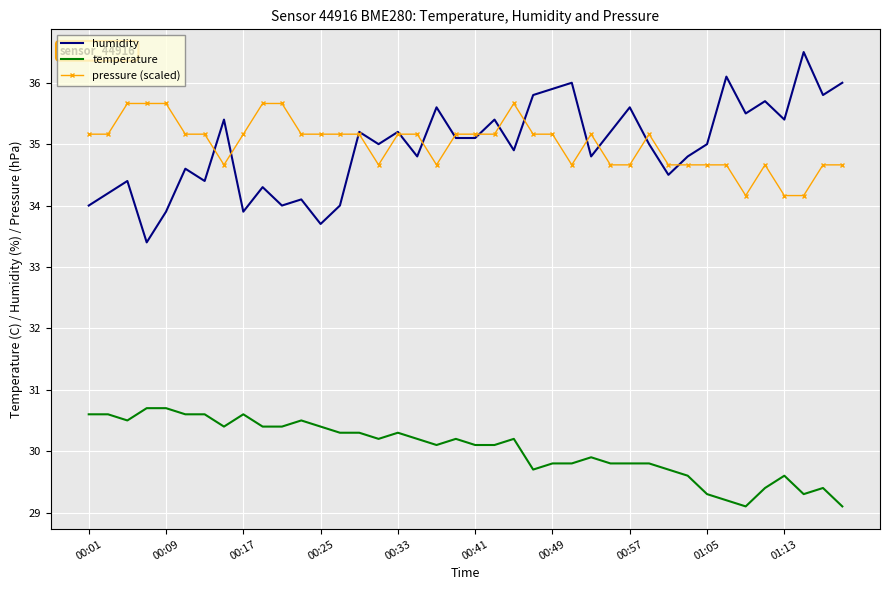

True or false: humidity and temperature intersect in this chart.

False